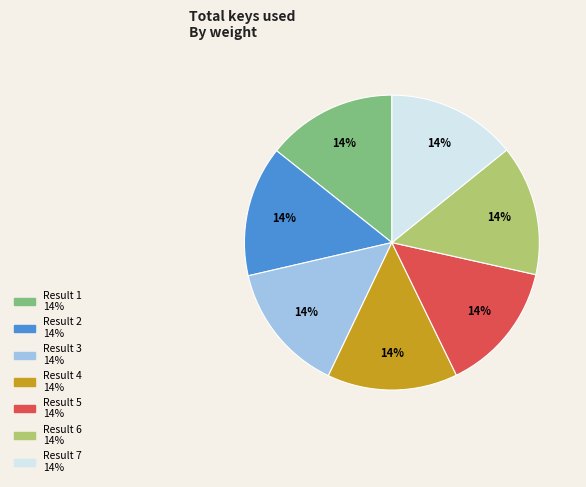

Does Result 3 represent more than half of the total?

No